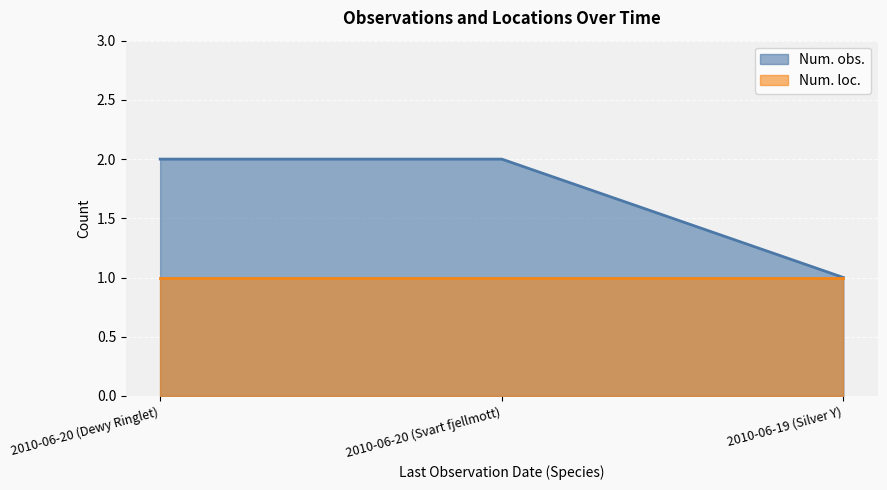

Which has a higher value, 2010-06-20 (Svart fjellmott) or 2010-06-20 (Dewy Ringlet)?

2010-06-20 (Svart fjellmott)